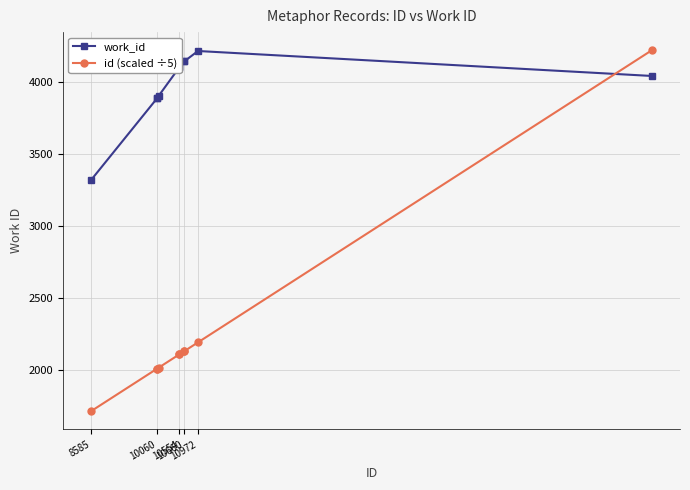

What is the maximum value for id (scaled ÷5)?

4218.8